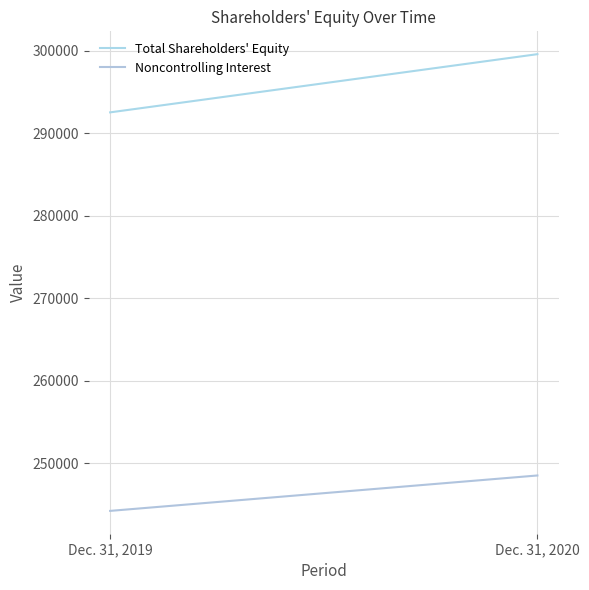

How many data points does each series have?

2